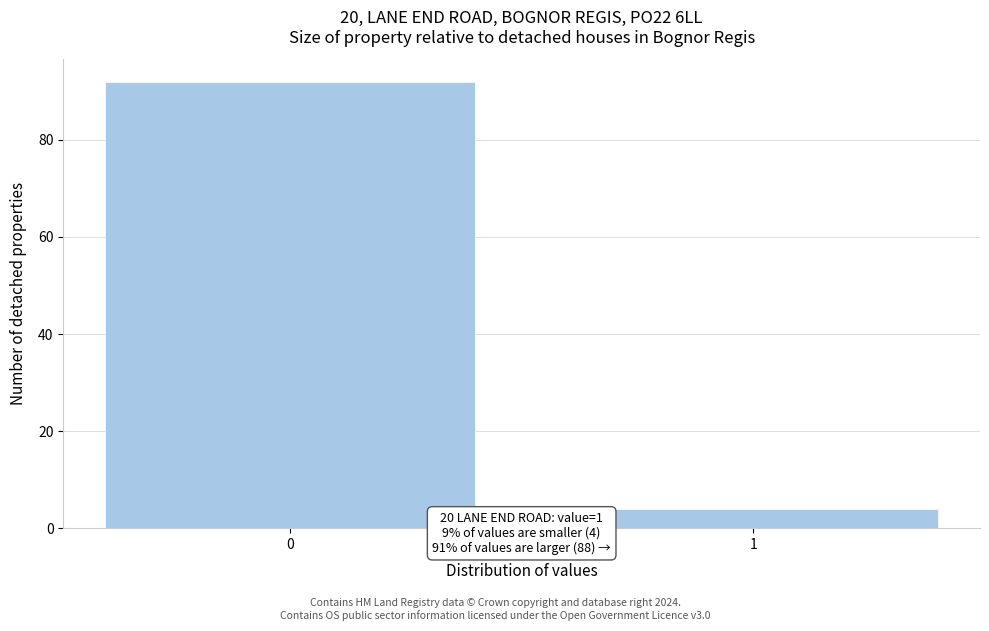

Reading left to right, transcribe all the data shown in this chart.

92	4